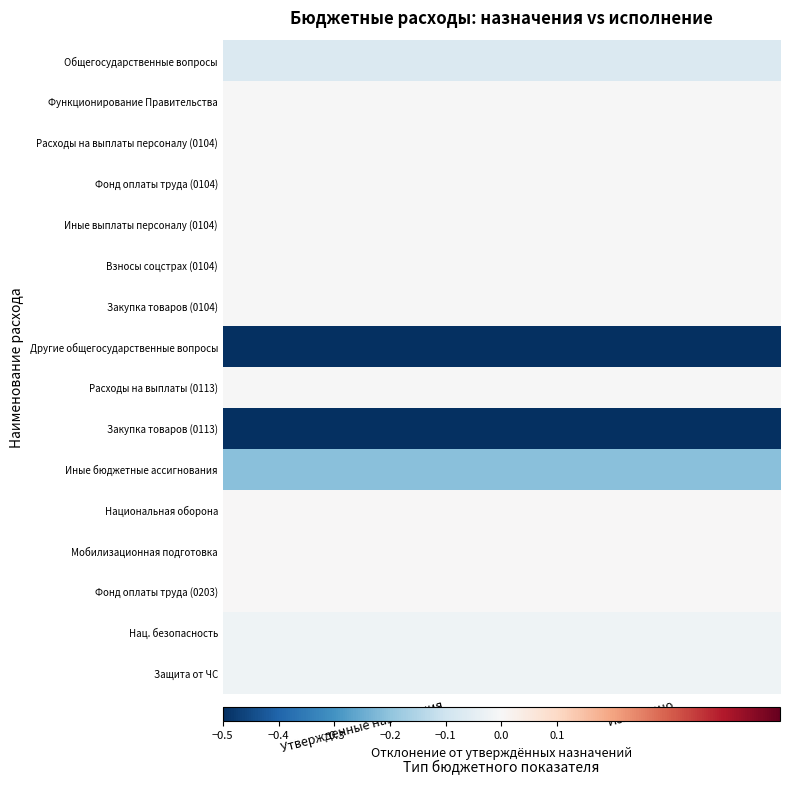

Between Утвержденные назначения and Исполнено, which series saw the biggest shift?

Другие общегосударственные вопросы